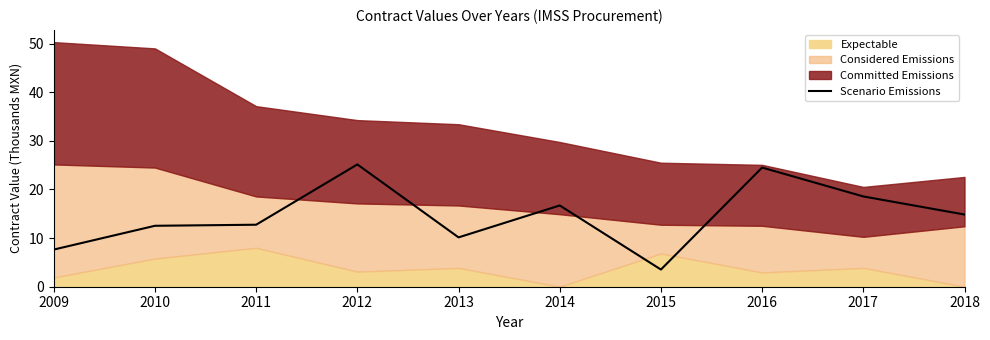

What is the minimum value shown in the chart?

3.5